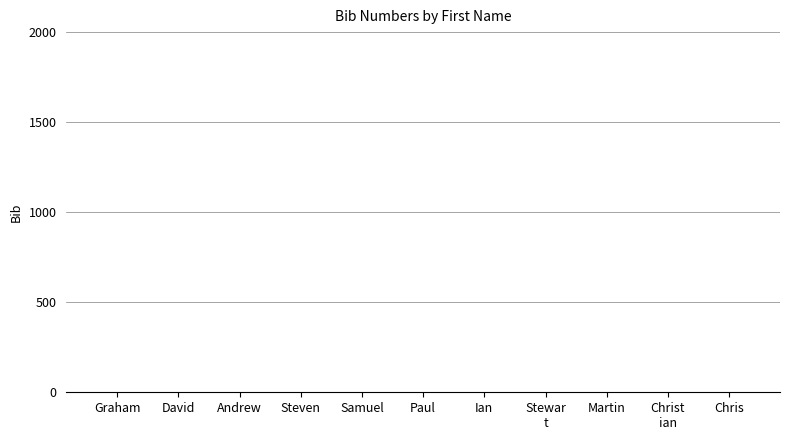

Are the bars horizontal?

No